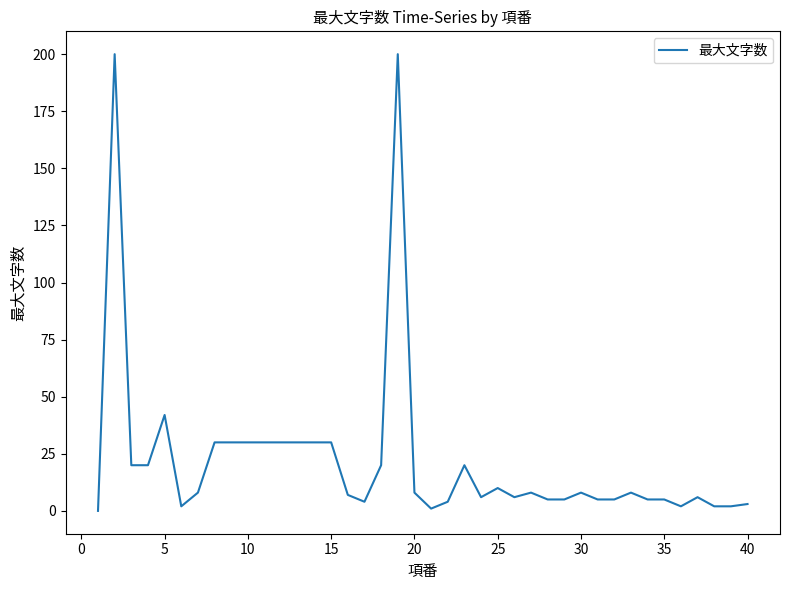

What is the difference between the maximum and minimum values?

200